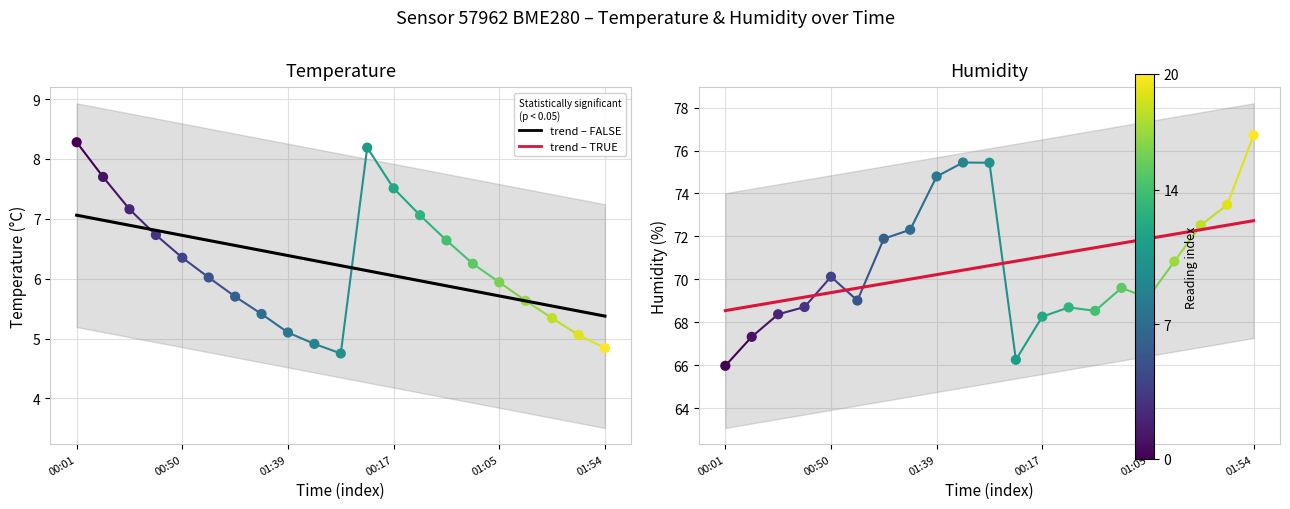

Which series reaches the minimum Y coordinate?

temperature